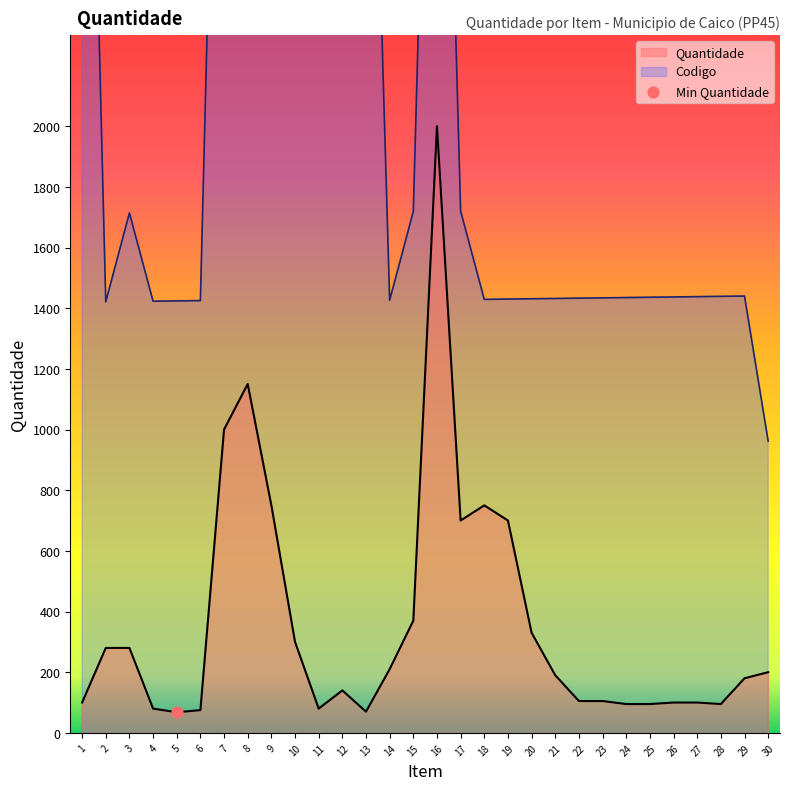

Is the value of Codigo at 3 greater than the value of Quantidade at 11?

Yes